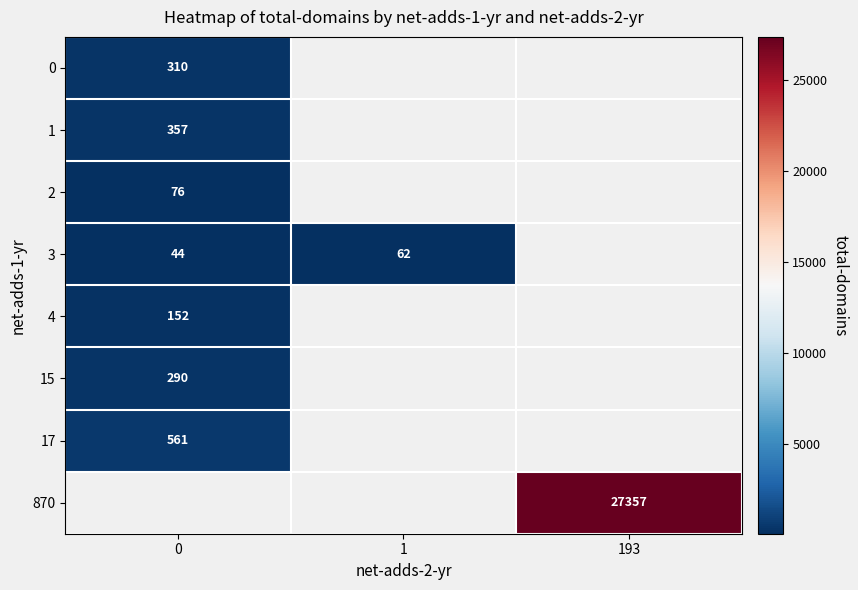

The value of 3 at 1 is 62. True or false?

True